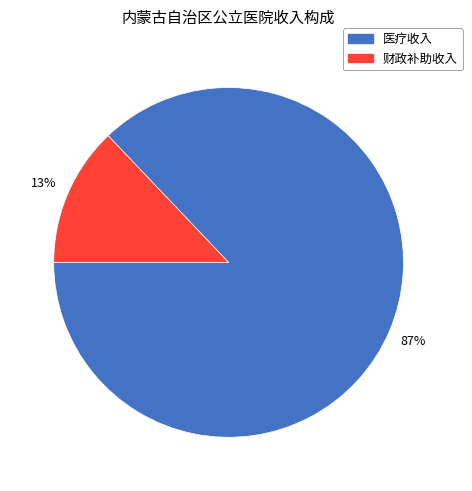

To the nearest percent, what is the difference between the largest and smallest slice percentages?

74%